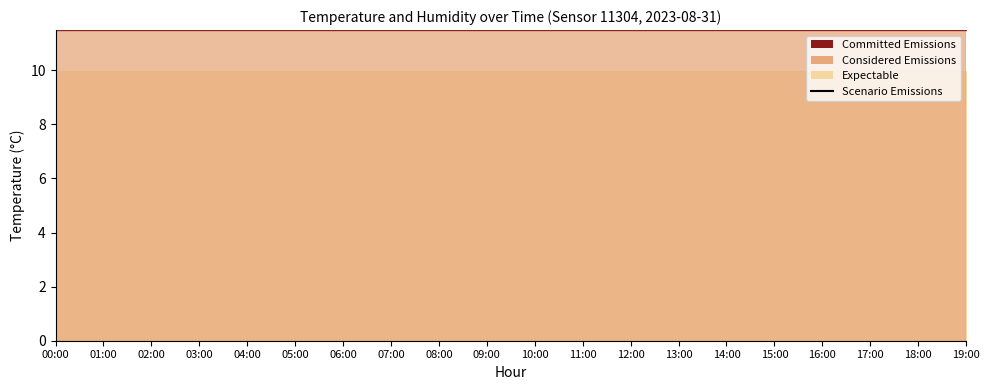

How many interior local peaks (higher than both neighbors) does the data have?

1